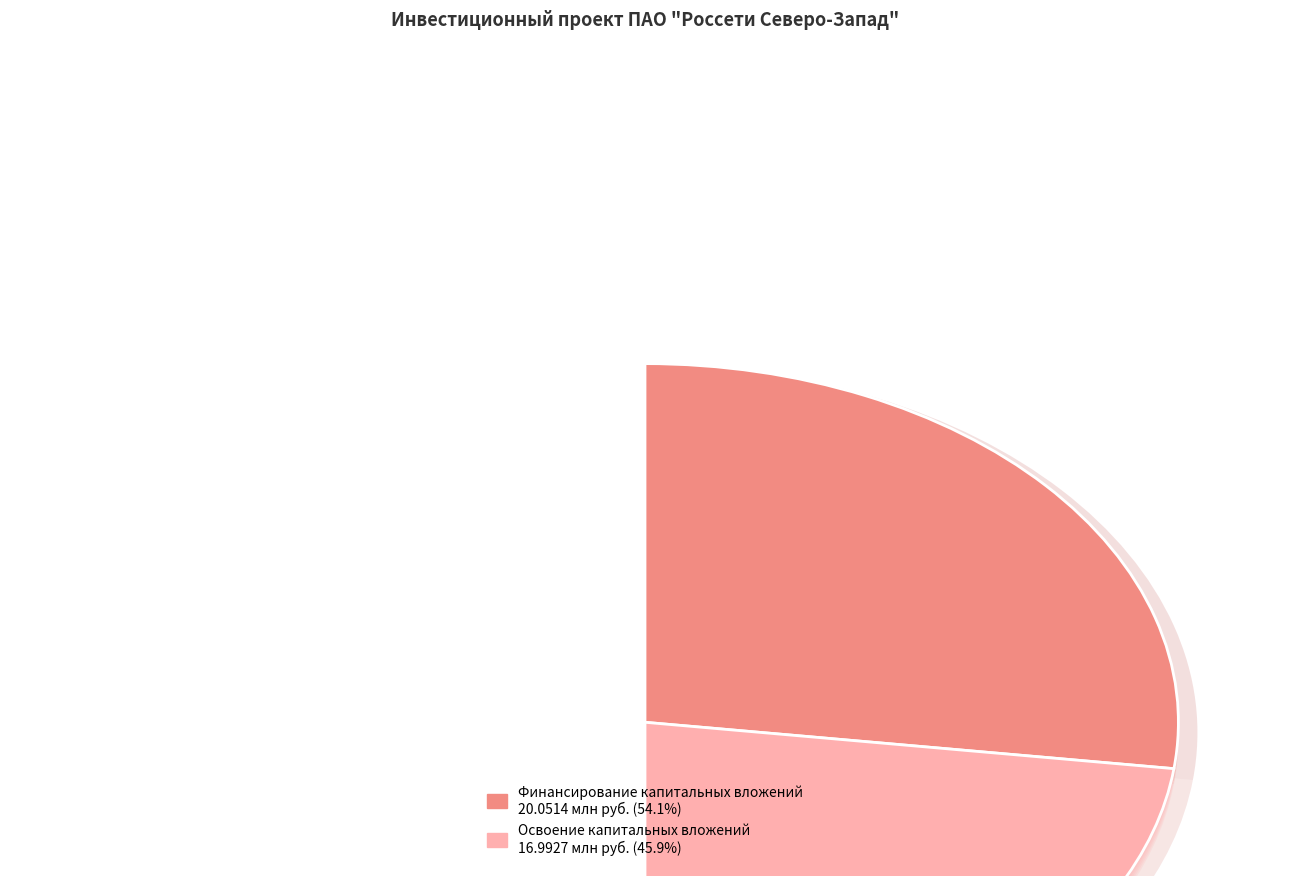

Approximately how many times larger is the value at Финансирование капитальных вложений compared to Освоение капитальных вложений?

1.2